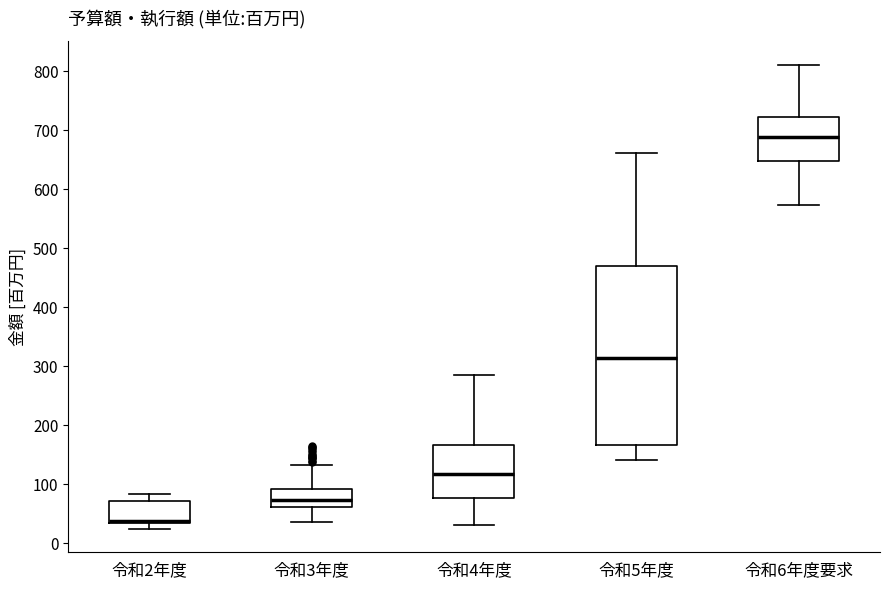

Reading left to right, transcribe this box plot: for each box, give where its median line is, the range the box spans, and where its two whiskers end, as read against the y-axis. The values are not printed on the chart, so give them approximately, as read against the axis.

令和2年度: median 40, box 30 to 70, whiskers 20 to 80
令和3年度: median 70, box 60 to 90, whiskers 40 to 130
令和4年度: median 120, box 80 to 170, whiskers 30 to 290
令和5年度: median 310, box 170 to 470, whiskers 140 to 660
令和6年度要求: median 690, box 650 to 720, whiskers 570 to 810